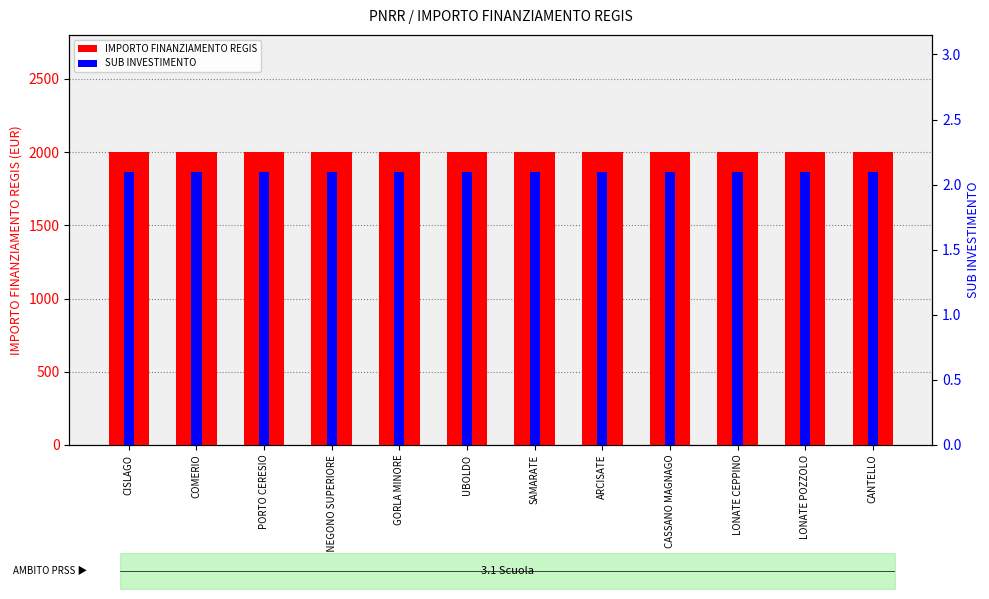

The value of SUB INVESTIMENTO at GORLA MINORE is 2.1. True or false?

True